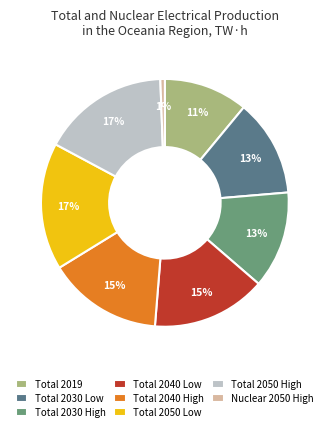

True or false: Total 2030 Low accounts for 2% of the total.

False